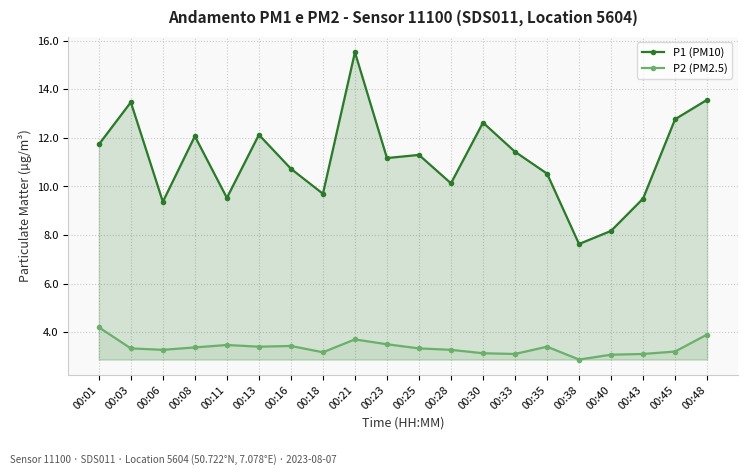

Reading left to right, transcribe all the data shown in this chart.

P1 (PM10): 00:01=11.7	00:03=13.5	00:06=9.4	00:08=12.1	00:11=9.5	00:13=12.1	00:16=10.7	00:18=9.7	00:21=15.5	00:23=11.2	00:25=11.3	00:28=10.1	00:30=12.6	00:33=11.4	00:35=10.5	00:38=7.6	00:40=8.2	00:43=9.5	00:45=12.8	00:48=13.6
P2 (PM2.5): 00:01=4.2	00:03=3.3	00:06=3.3	00:08=3.4	00:11=3.5	00:13=3.4	00:16=3.4	00:18=3.2	00:21=3.7	00:23=3.5	00:25=3.3	00:28=3.3	00:30=3.1	00:33=3.1	00:35=3.4	00:38=2.9	00:40=3.1	00:43=3.1	00:45=3.2	00:48=3.9